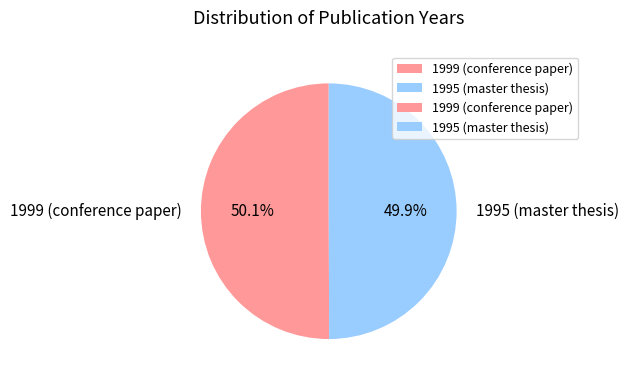

Count the number of slices in the pie.

2